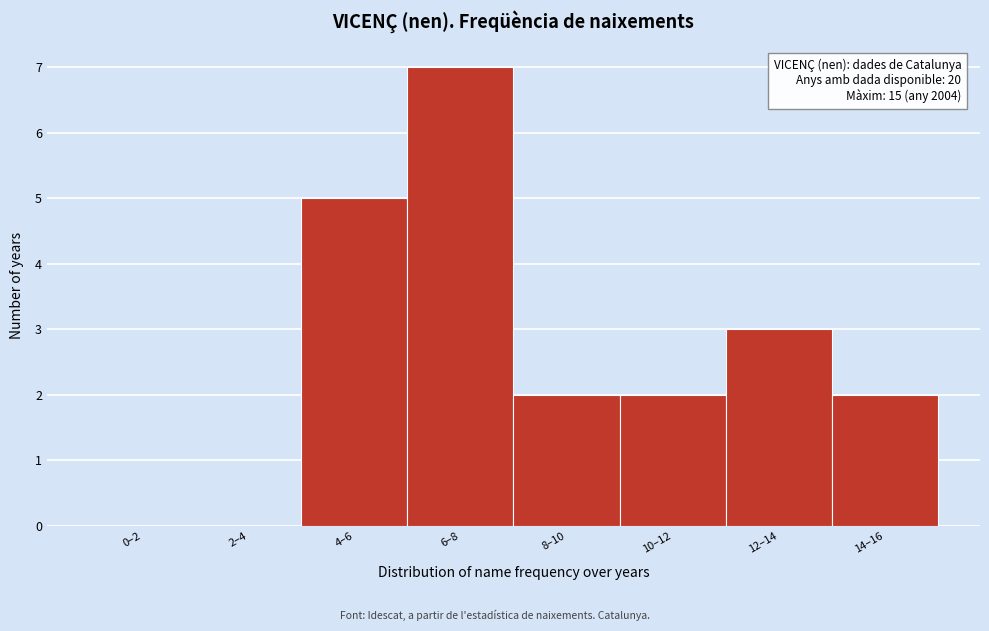

Reading right to left, extract all data points from this chart.

14–16=2	12–14=3	10–12=2	8–10=2	6–8=7	4–6=5	2–4=0	0–2=0